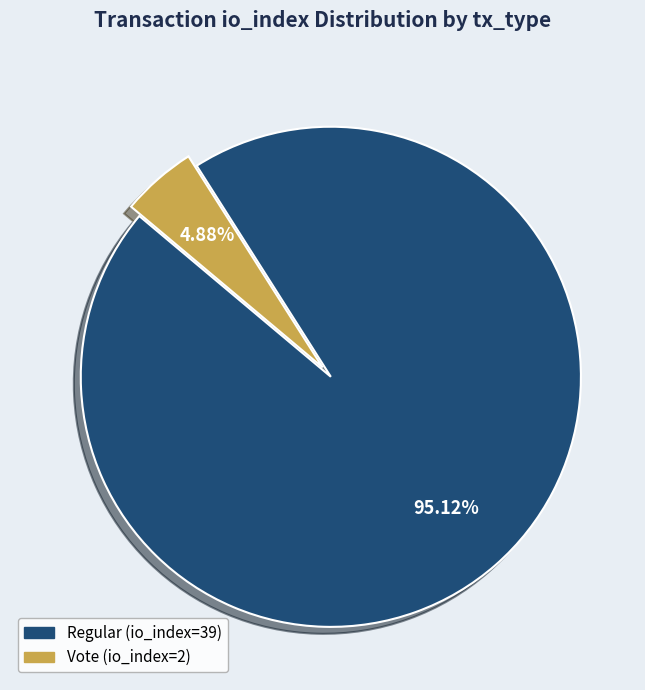

What is the ratio of the value at Regular (io_index=39) to the value at Vote (io_index=2)?

19.5